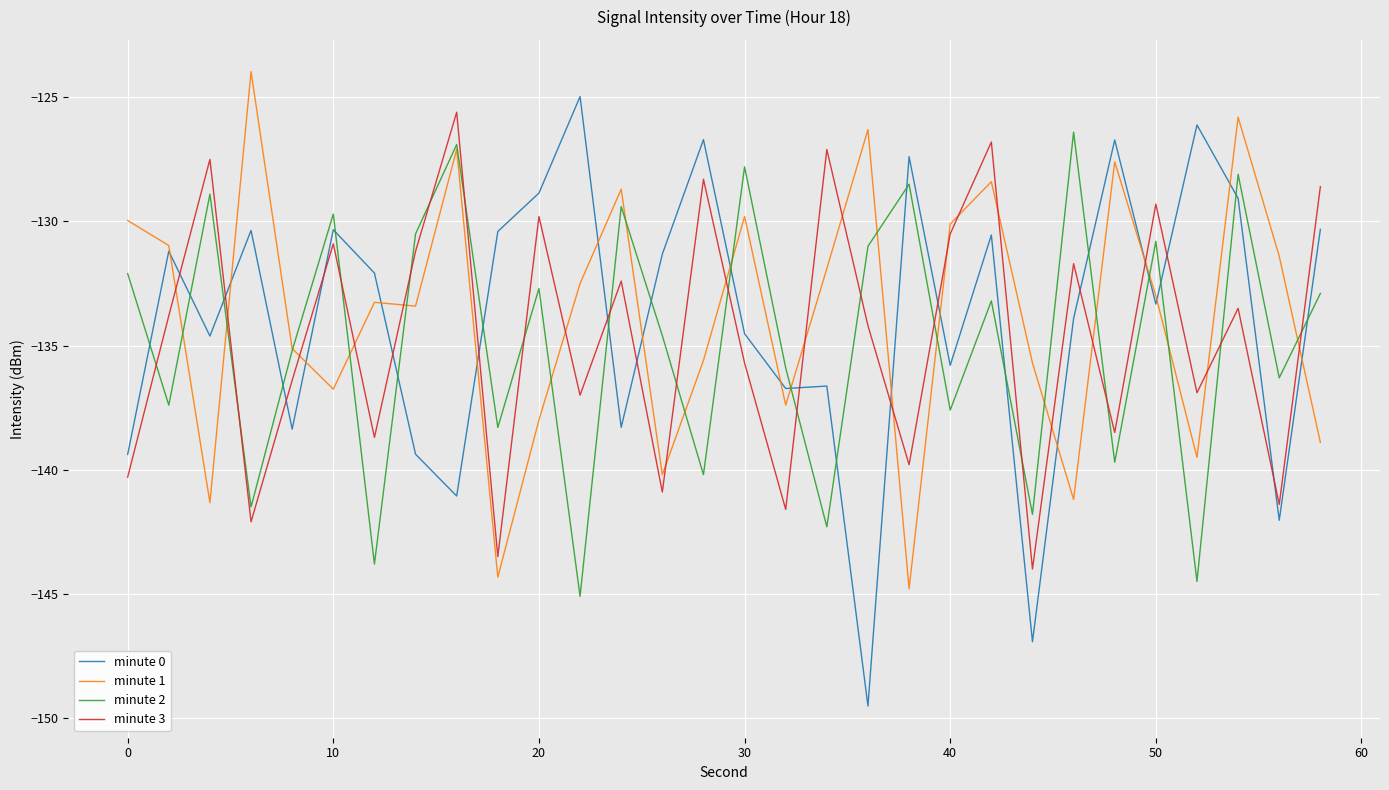

Which series has the largest range (max minus min)?

minute 0